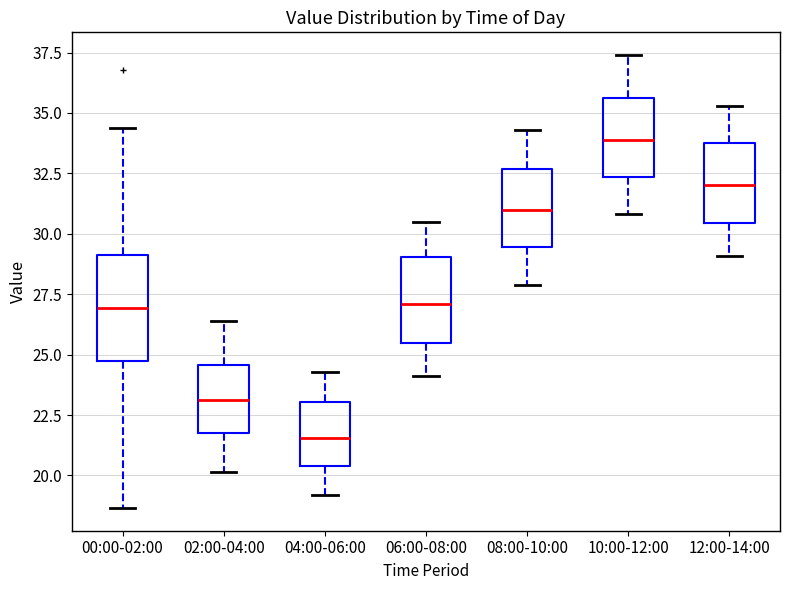

Reading left to right, read every box against the y-axis: the position of its median line, the range the box covers, and the ends of its whiskers. The values are not printed on the chart, so give them approximately, as read against the axis.

00:00-02:00: median 27.0, box 24.5 to 29.0, whiskers 18.5 to 34.5
02:00-04:00: median 23.0, box 22.0 to 24.5, whiskers 20.0 to 26.5
04:00-06:00: median 21.5, box 20.5 to 23.0, whiskers 19.0 to 24.5
06:00-08:00: median 27.0, box 25.5 to 29.0, whiskers 24.0 to 30.5
08:00-10:00: median 31.0, box 29.5 to 32.5, whiskers 28.0 to 34.5
10:00-12:00: median 34.0, box 32.5 to 35.5, whiskers 31.0 to 37.5
12:00-14:00: median 32.0, box 30.5 to 34.0, whiskers 29.0 to 35.5